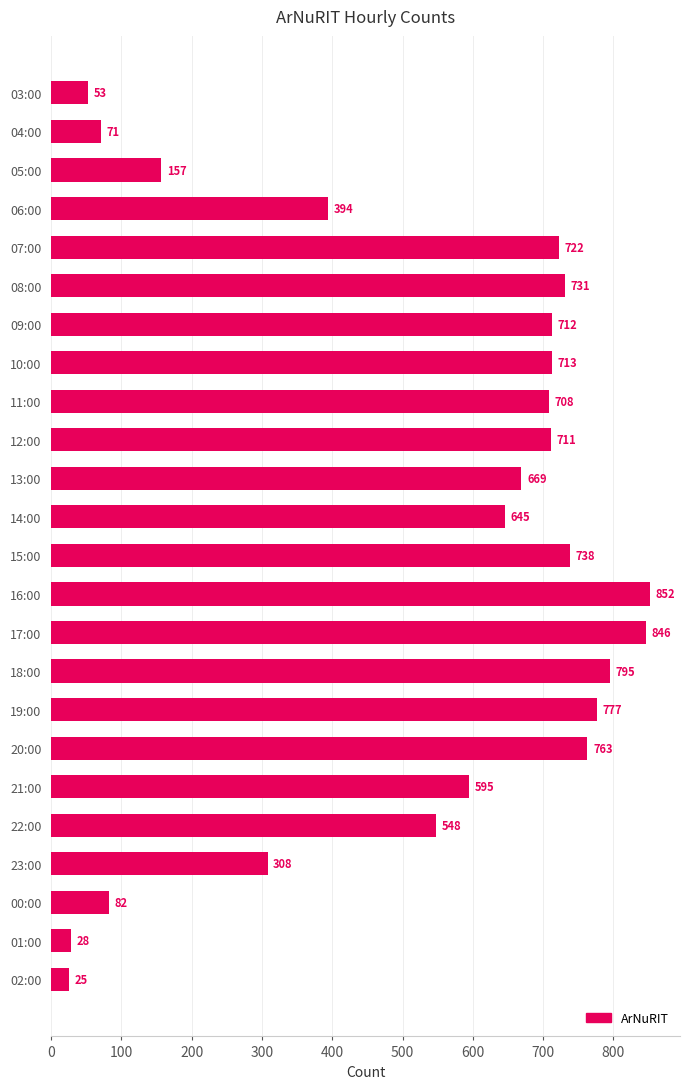

Between 22:00 and 05:00, which is larger?

22:00